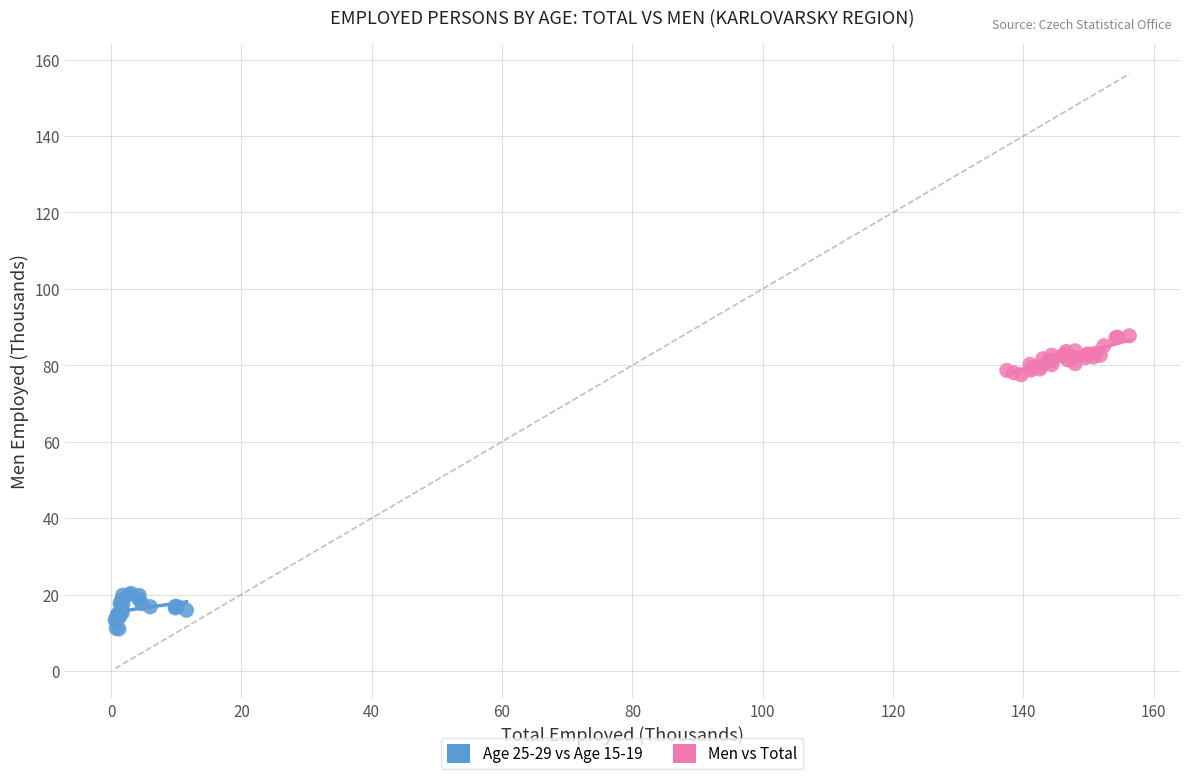

Which series reaches the minimum Y coordinate?

Age 25-29 vs Age 15-19